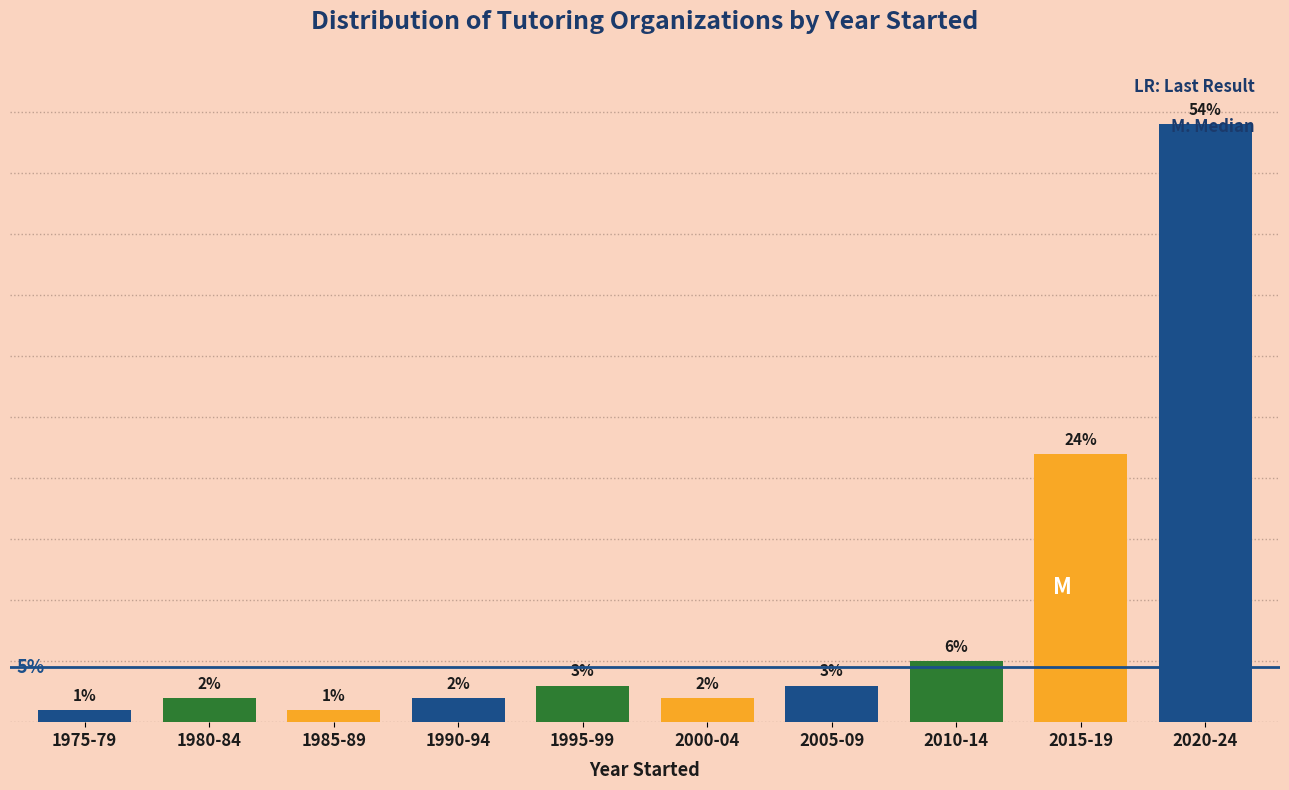

What is the label of the 1st bar from the left?

1975-79